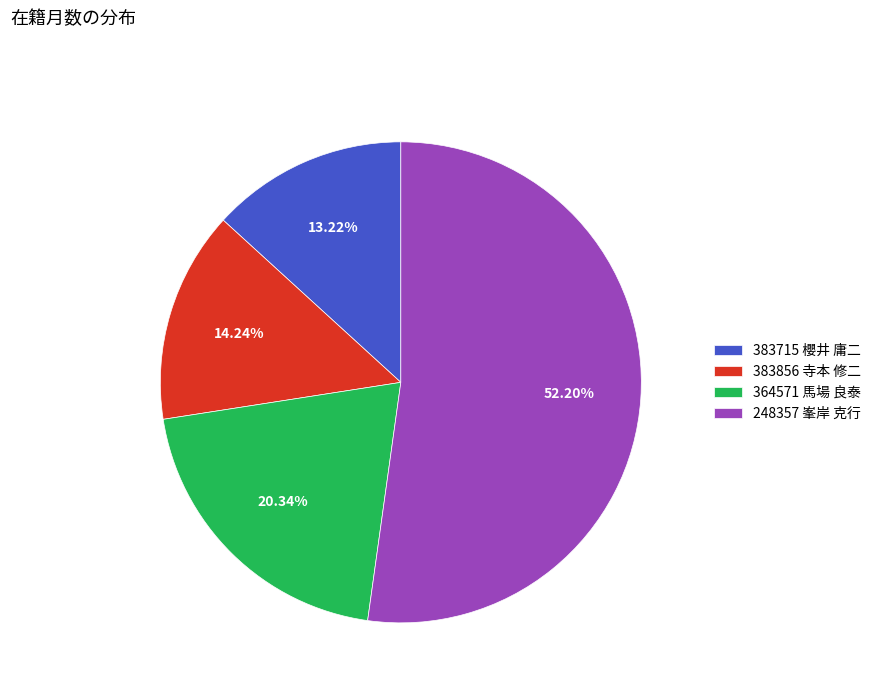

What is the largest slice in the pie chart?

248357 峯岸 克行